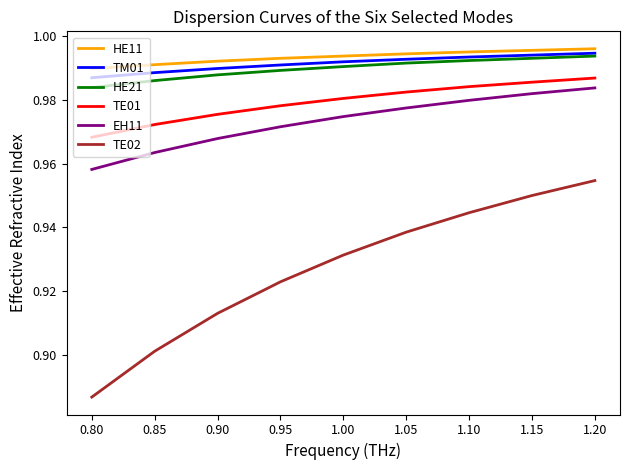

The TE02 series shows 0.2 at 1.15. True or false?

False